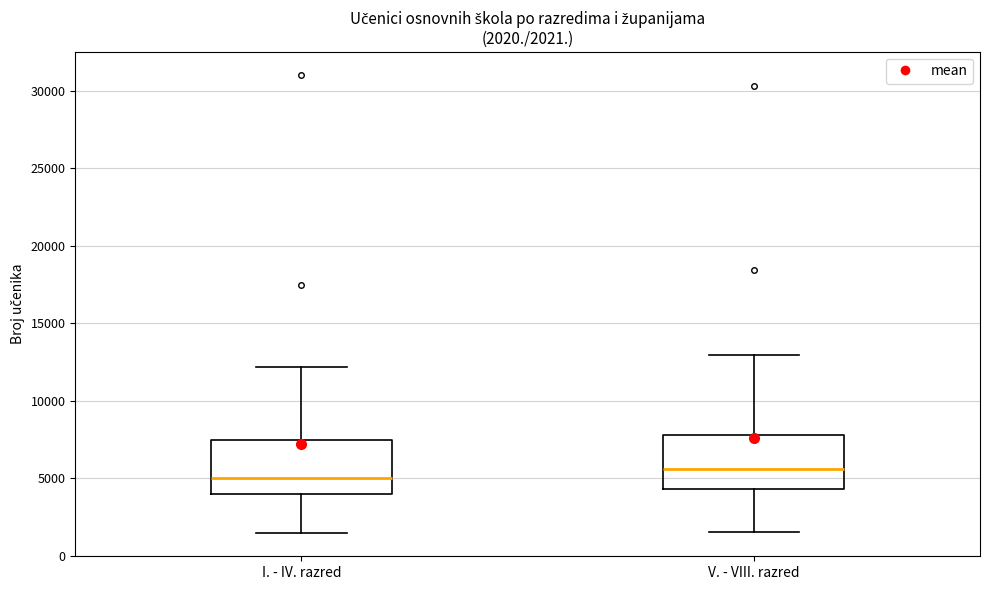

Which box has the lowest median line?

I. - IV. razred